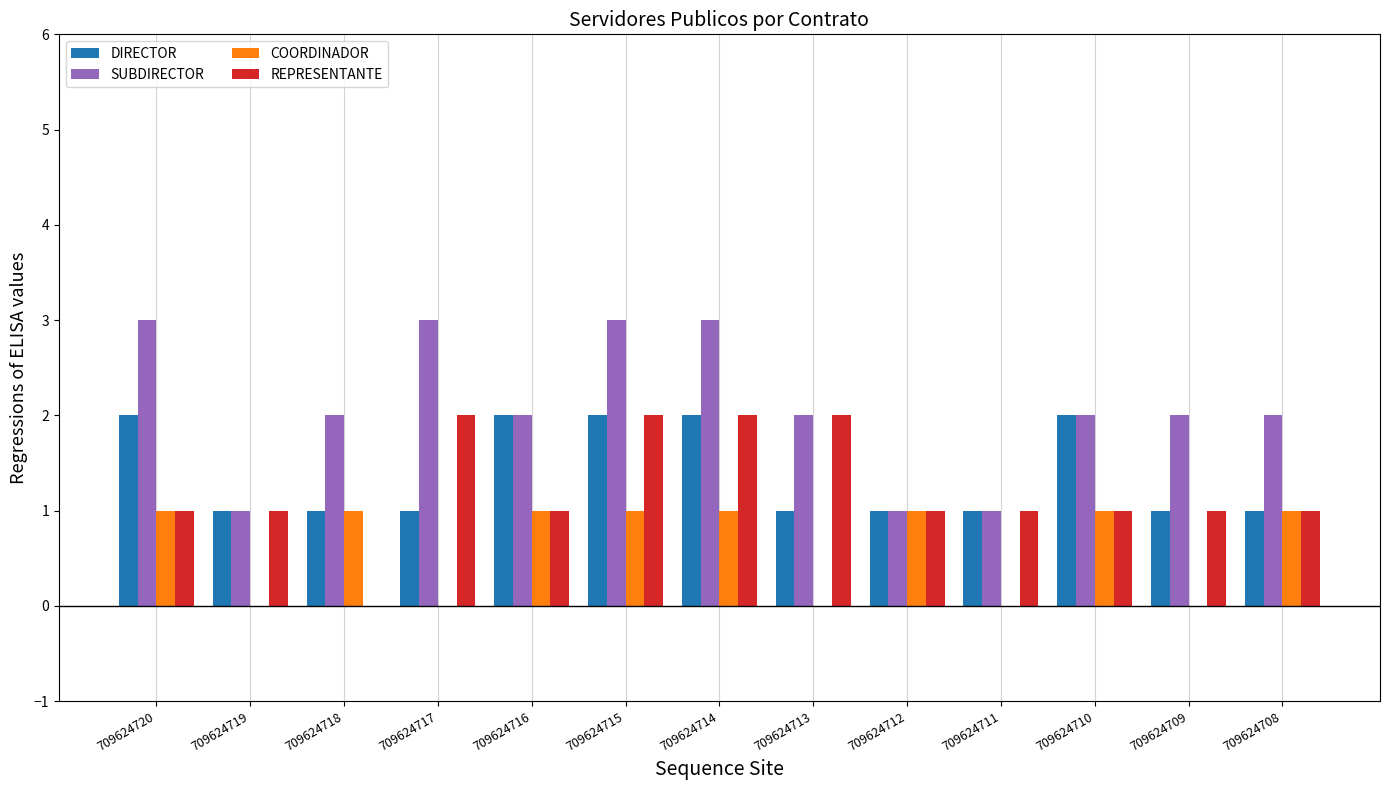

At which label does SUBDIRECTOR first exceed 2?

709624720